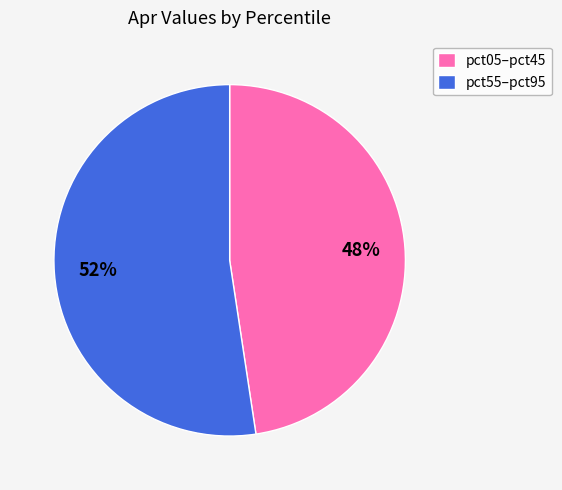

To the nearest percent, what portion does pct55–pct95 represent?

52%